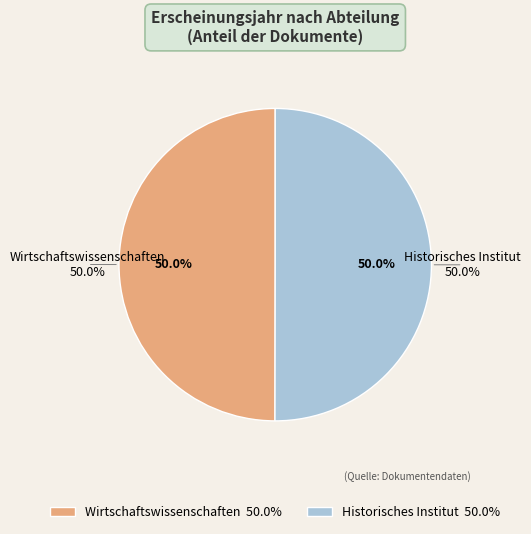

What percentage is NOT represented by Wirtschaftswissenschaften?

50.0%